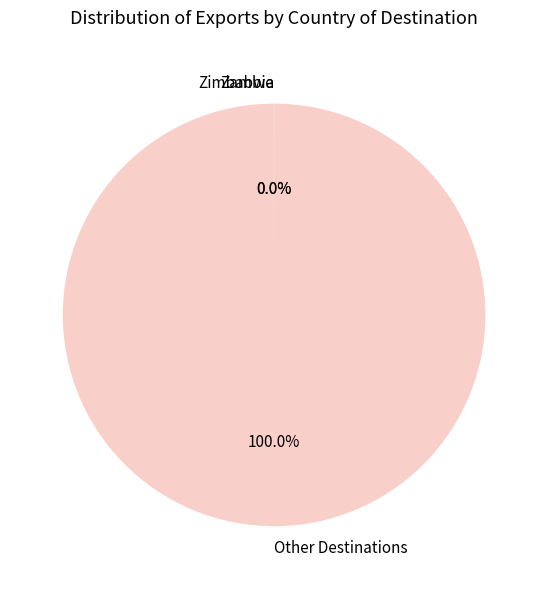

What is the majority slice?

Other Destinations